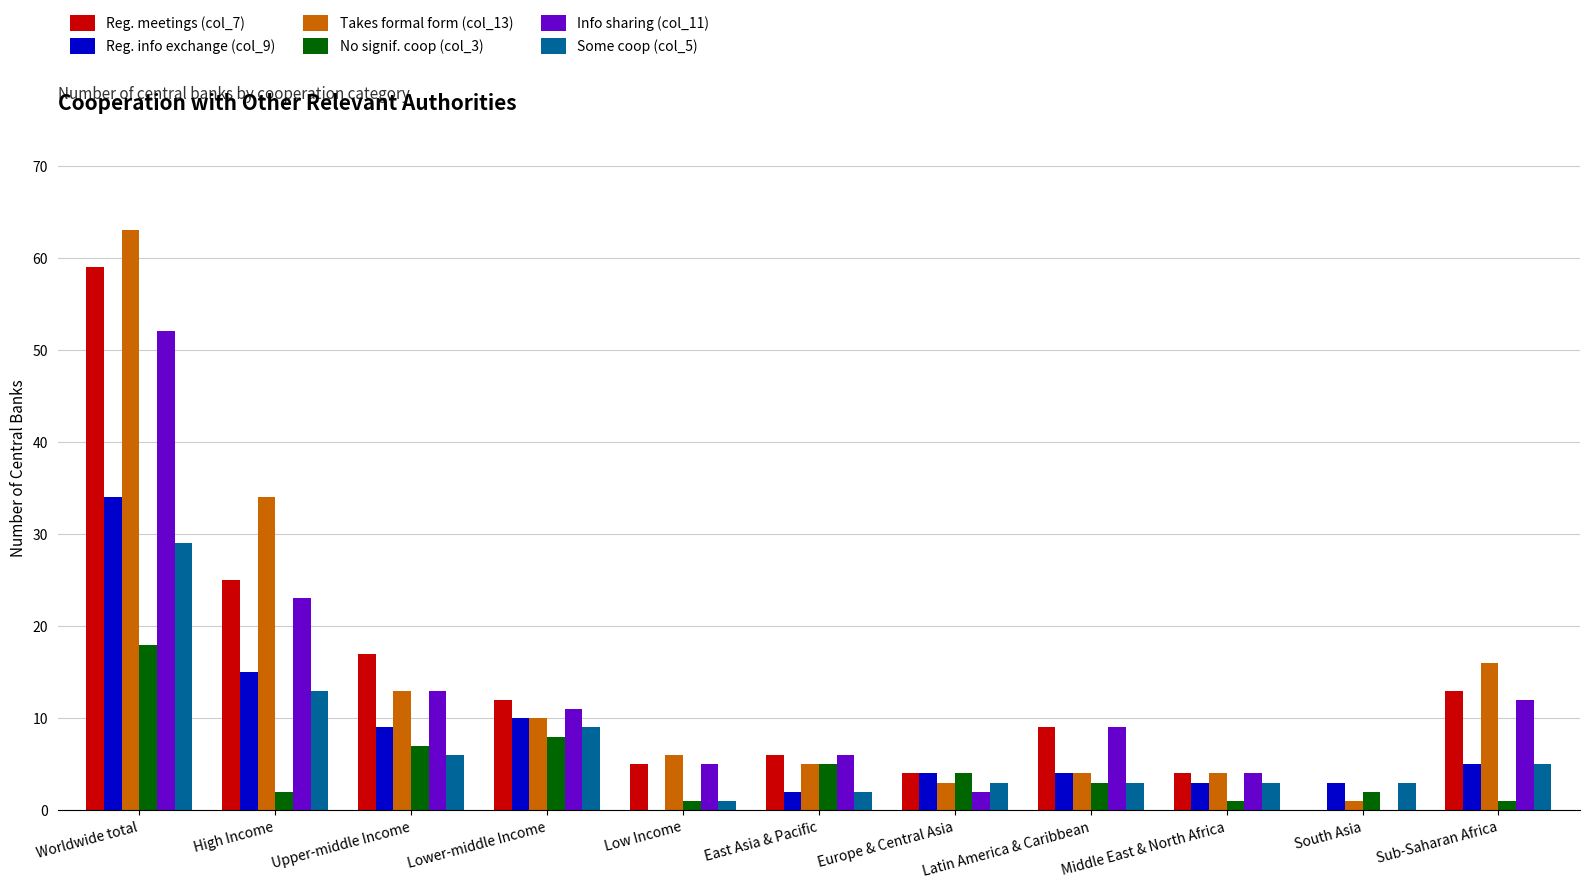

Where is No signif. coop (col_3) nearest to the value 9?

Lower-middle Income